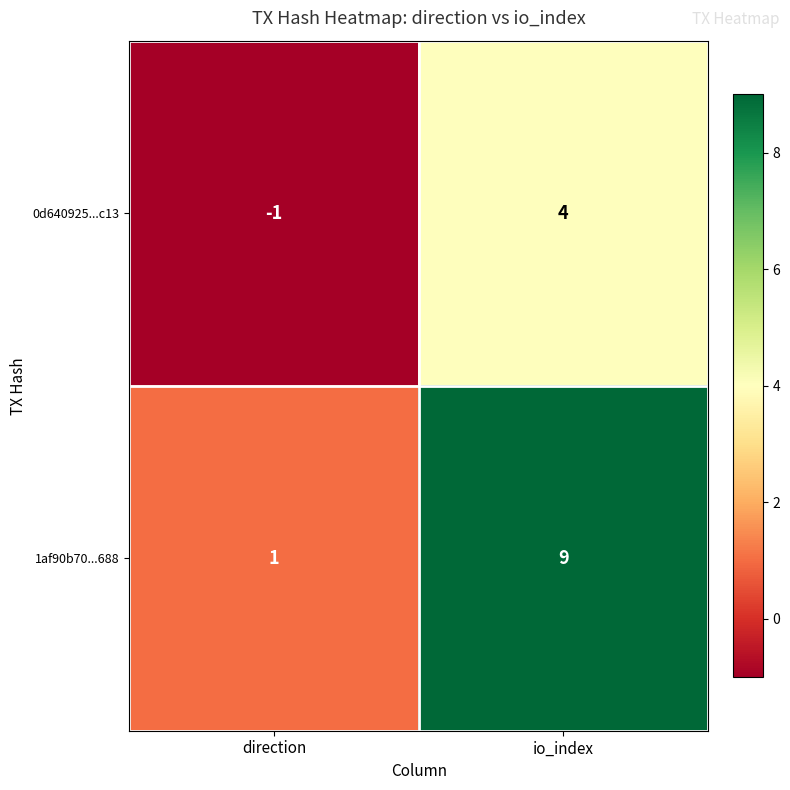

What is the sum of the 1af90b70...688 values at io_index and direction?

10